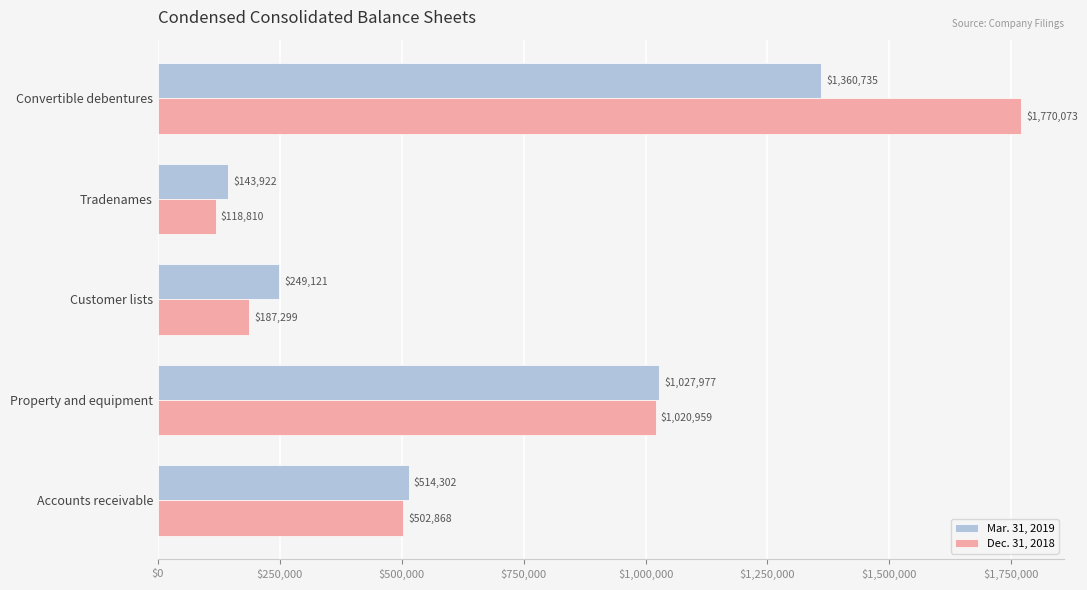

The value of Mar. 31, 2019 at Tradenames is 143922. True or false?

True